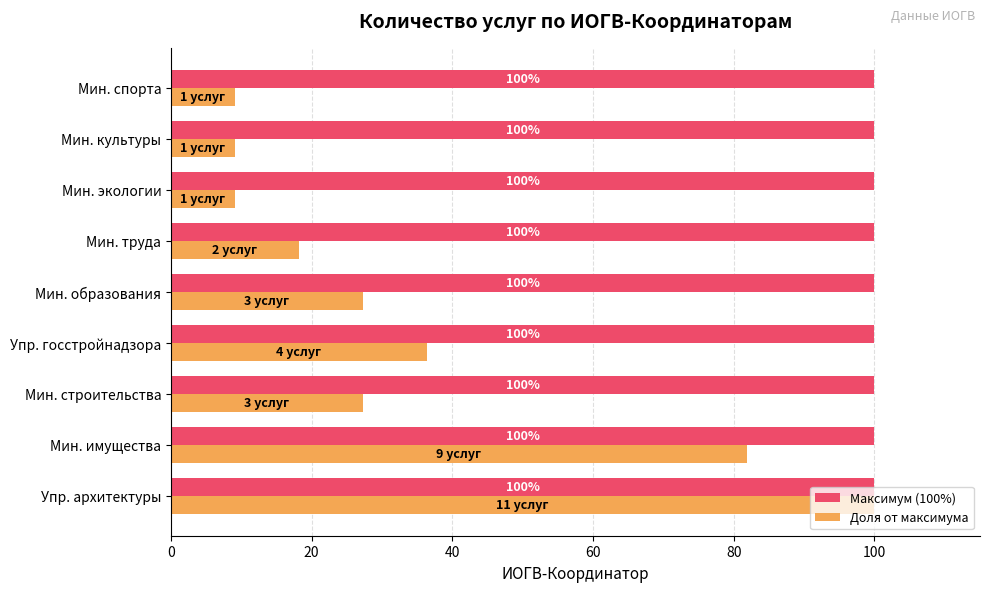

The Доля от максимума series shows 27.3 at Мин. строительства. True or false?

True